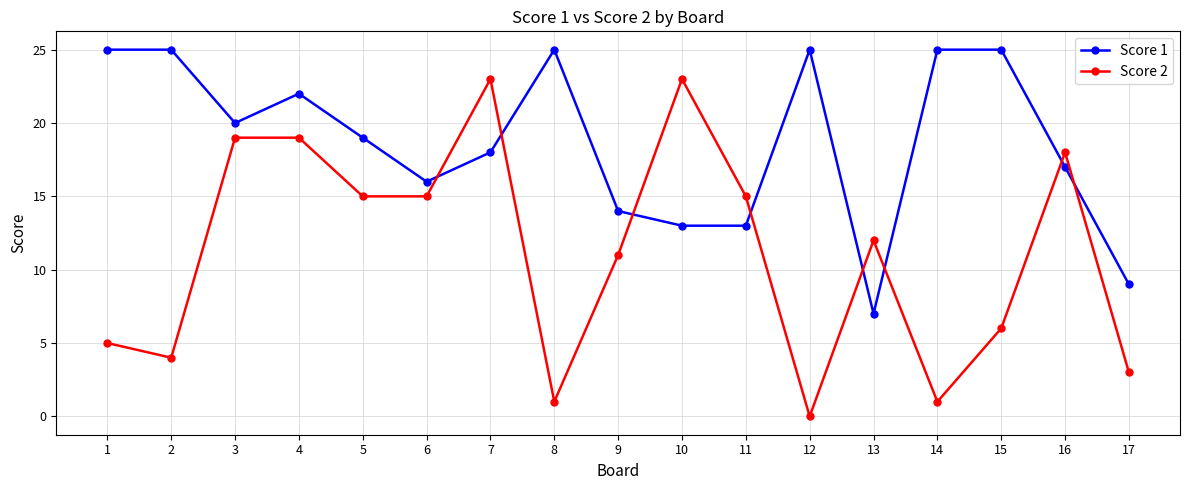

After their last crossing, which series has the higher values: Score 2 or Score 1?

Score 1